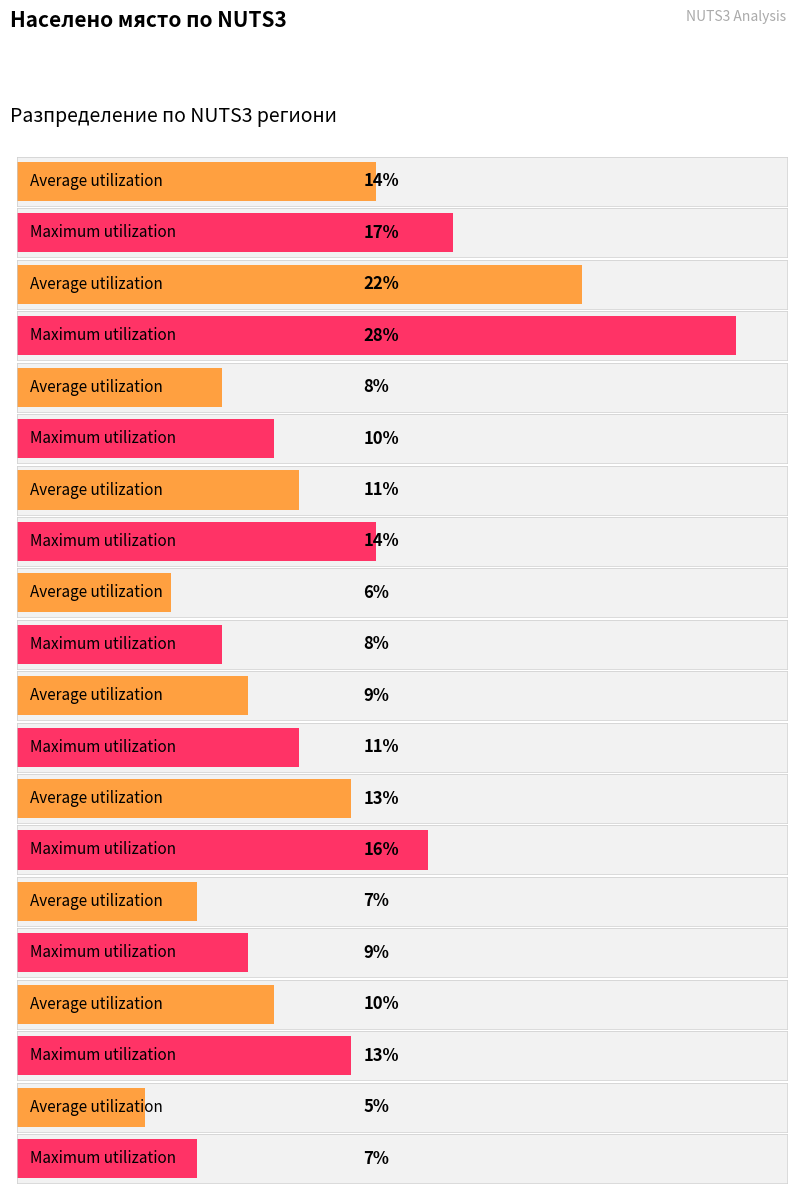

Rank the series by their maximum value, from highest to lowest.

Maximum utilization, Average utilization